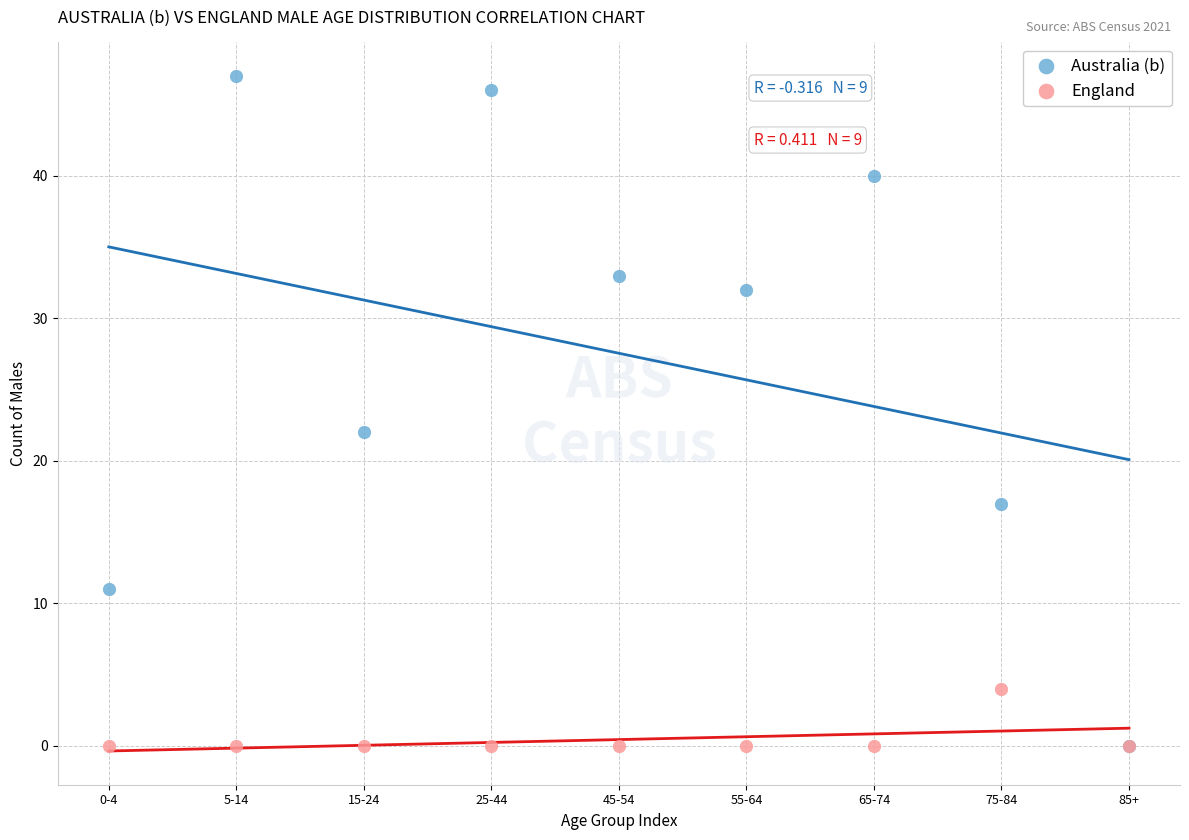

Across all series, what Y value is closest to 23?

22